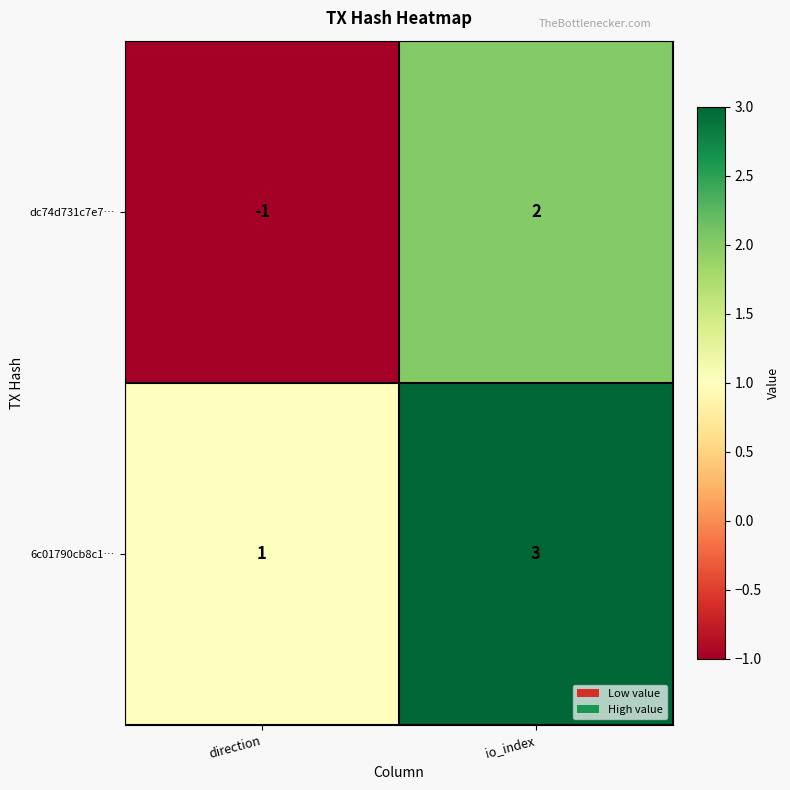

List the series in order of their peak value, highest first.

6c01790cb8c1…, dc74d731c7e7…